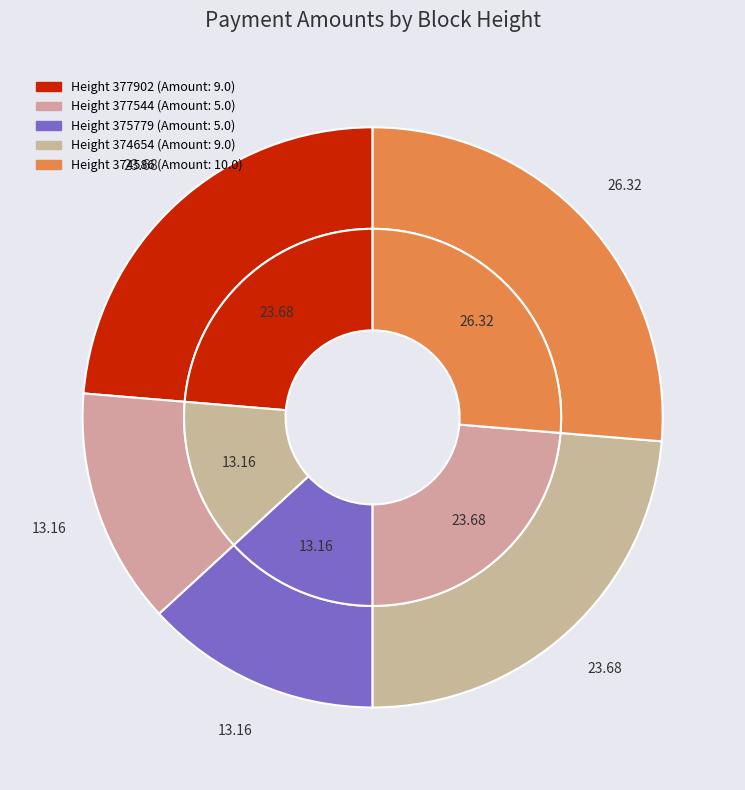

Count the number of slices in the pie.

5